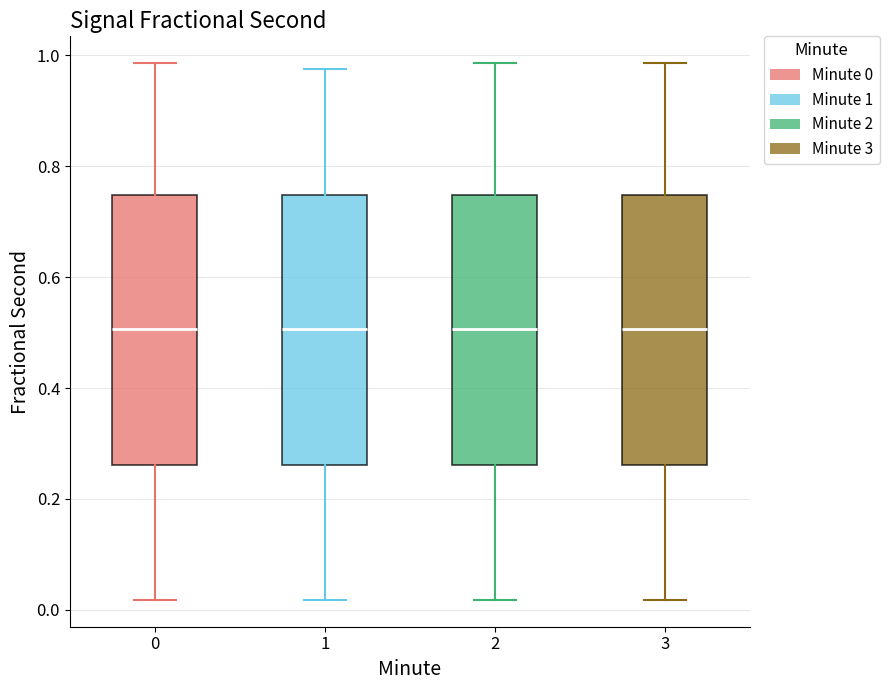

Reading left to right, read every box against the y-axis: the position of its median line, the range the box covers, and the ends of its whiskers. The values are not printed on the chart, so give them approximately, as read against the axis.

0: median 0.50, box 0.26 to 0.74, whiskers 0.02 to 0.98
1: median 0.50, box 0.26 to 0.74, whiskers 0.02 to 0.98
2: median 0.50, box 0.26 to 0.74, whiskers 0.02 to 0.98
3: median 0.50, box 0.26 to 0.74, whiskers 0.02 to 0.98